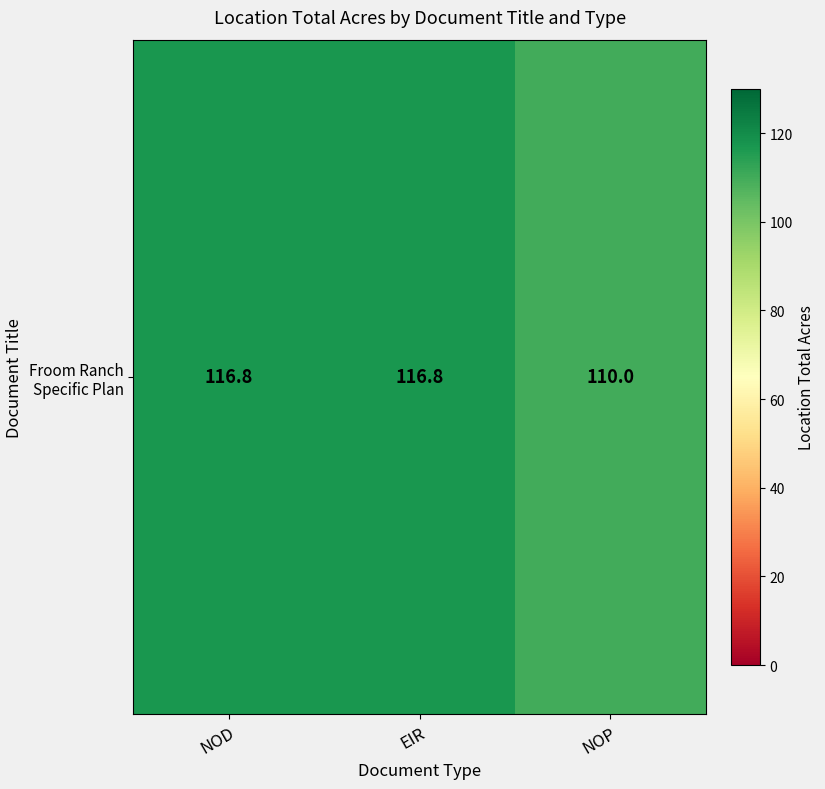

At which label is the value closest to 113?

NOP